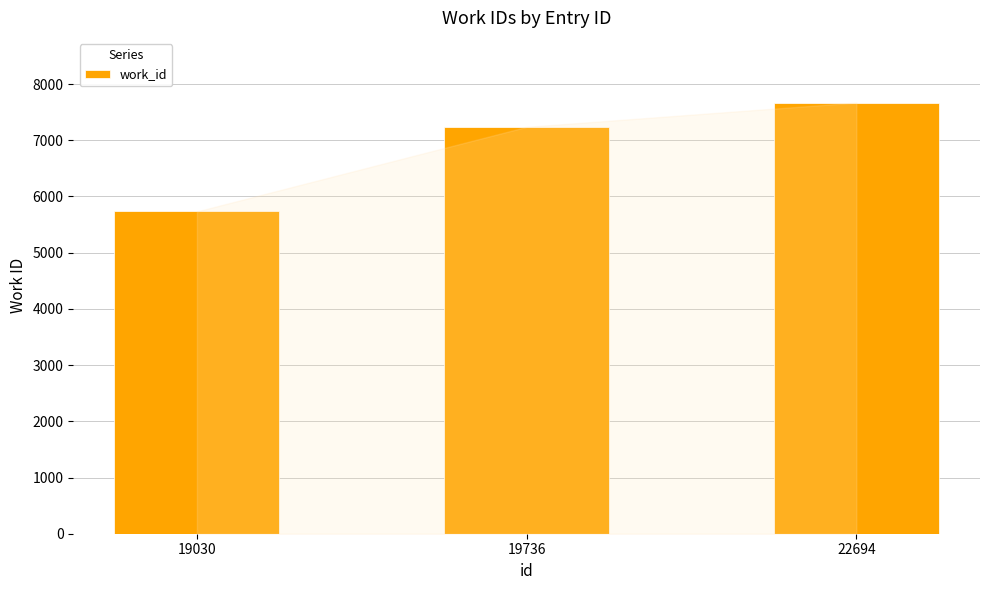

What is the greatest value displayed?

7670